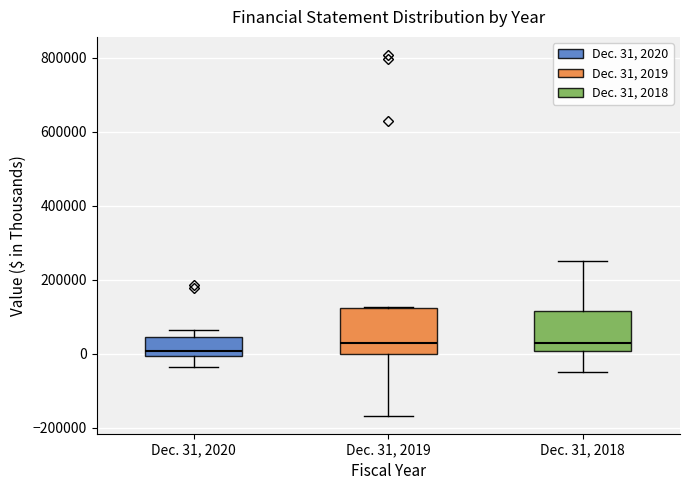

Where does the lower whisker of the box for Dec. 31, 2020 end on the y-axis? The values are not printed on the chart, so give them approximately, as read against the axis.

-40000